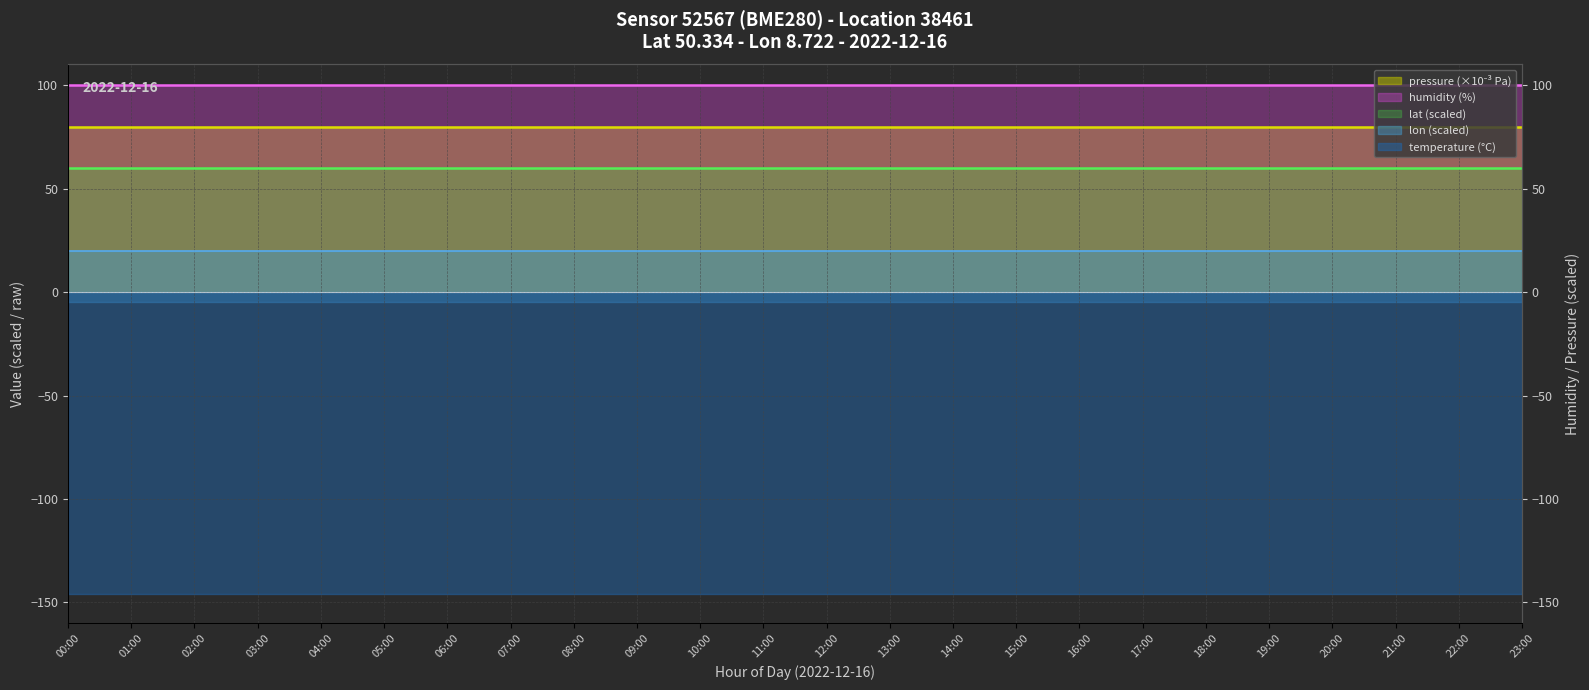

True or false: lat line has more than 1 points higher than both neighbors.

False